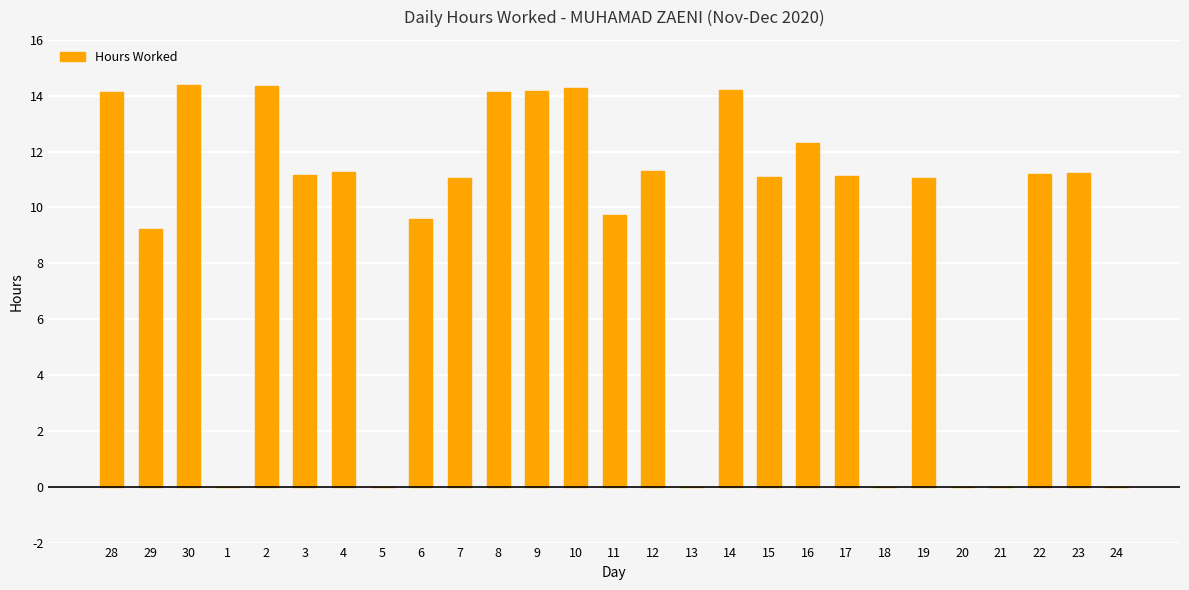

What is the greatest value displayed?

14.4